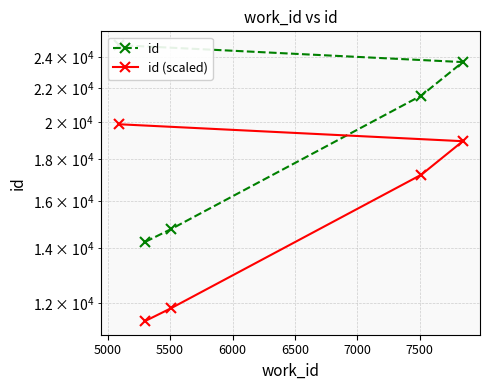

The value of id at 5000 is 8105.9. True or false?

False